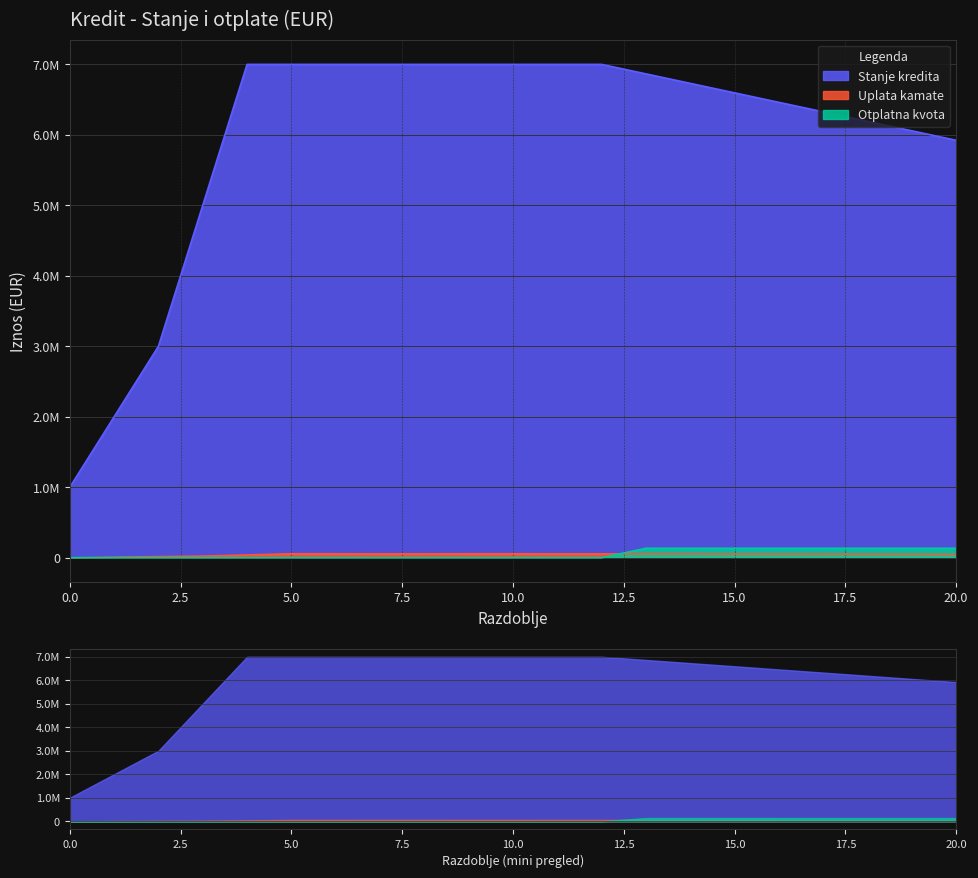

True or false: Uplata kamate and Stanje kredita cross at least once.

False